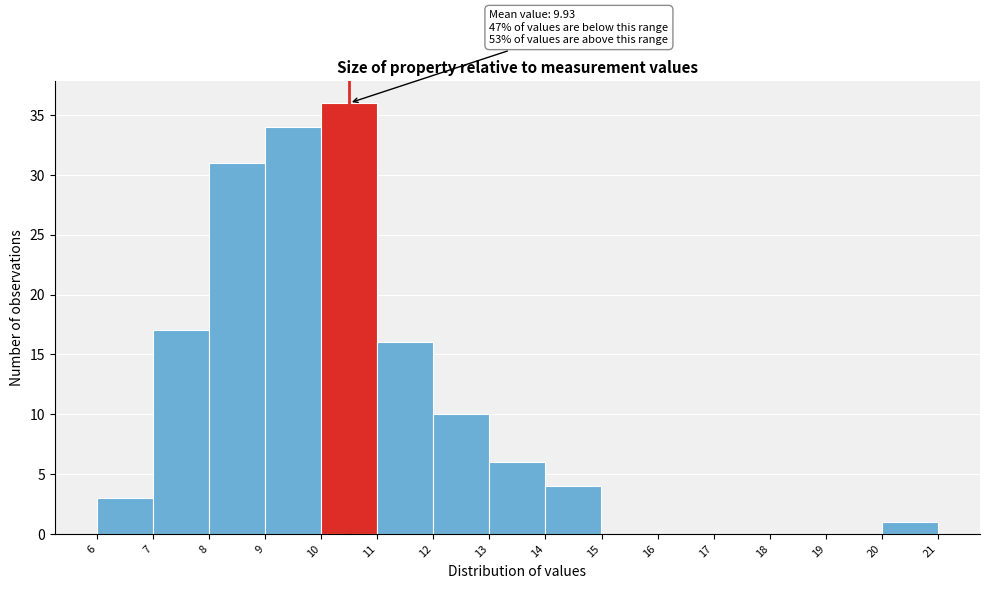

Which range on the x-axis has the tallest bar?

10 to 11